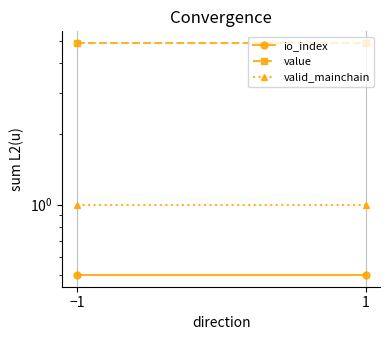

What is the sum of all value values?

9.8